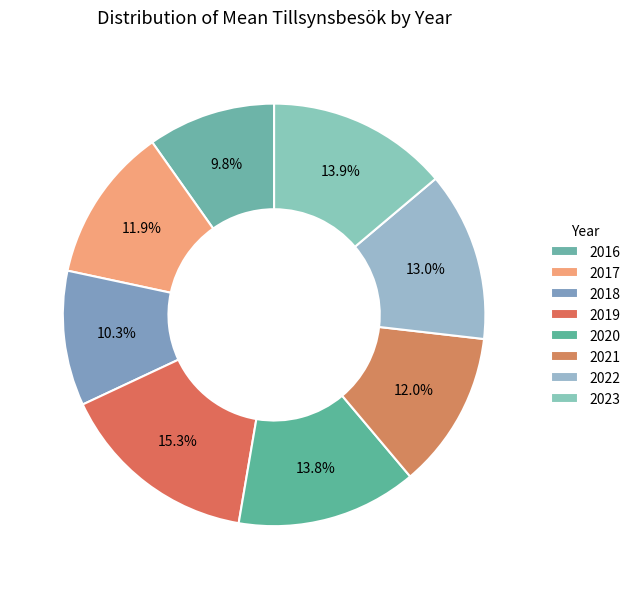

To the nearest percent, what percentage of the pie is 2022?

13%